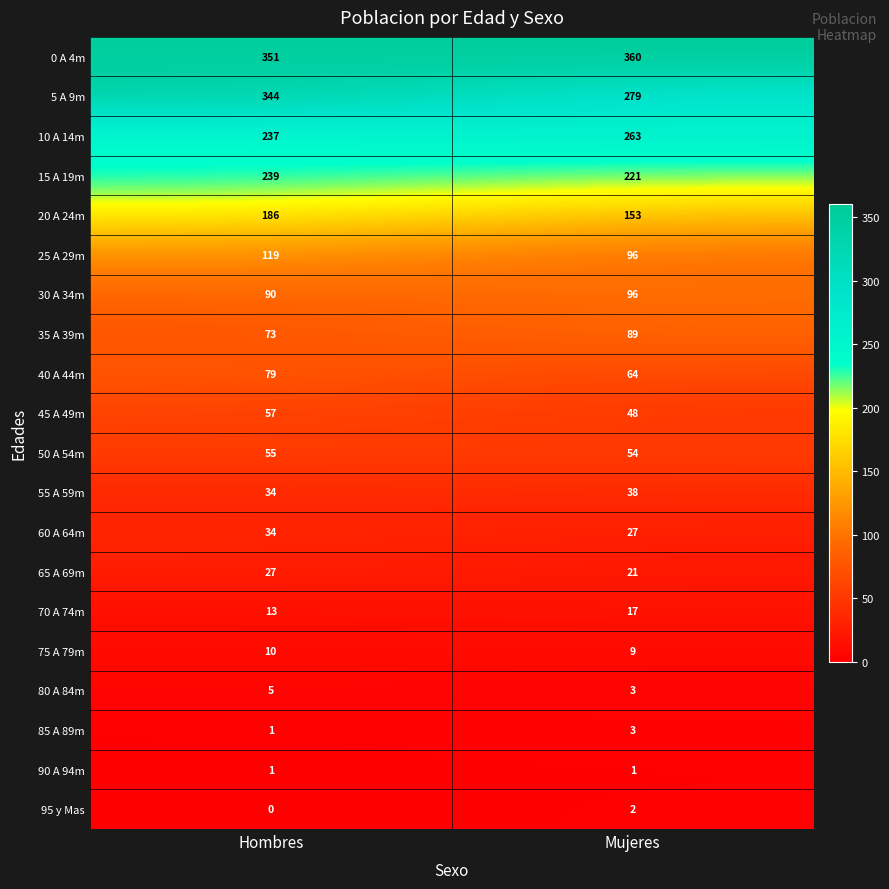

Read the 40 A 44m value at Mujeres.

64